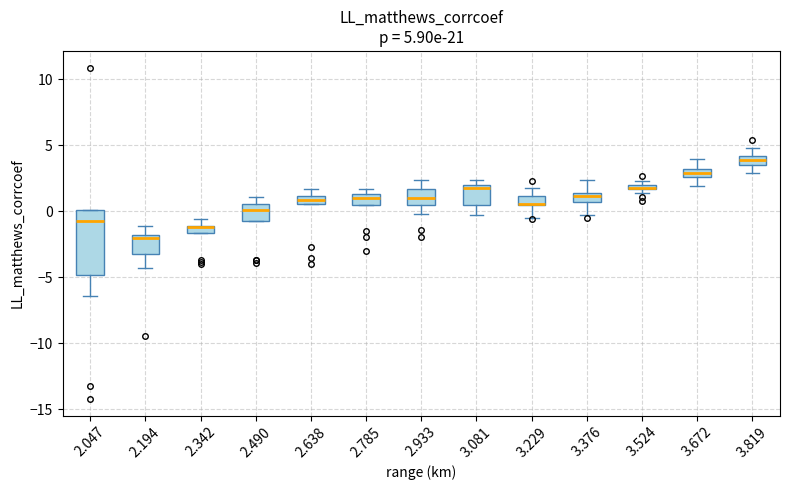

Which box is the tallest, from its lower edge to its upper edge?

2.047